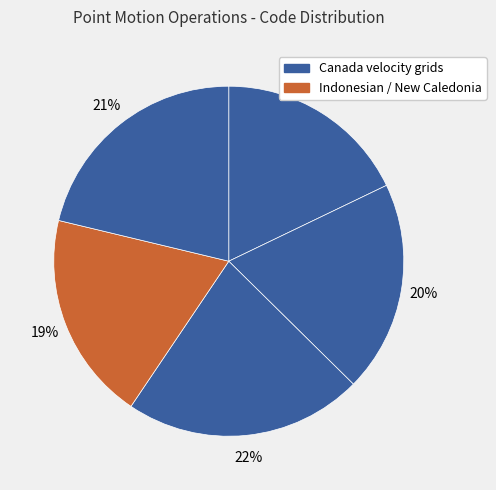

Does any single category account for the majority?

No